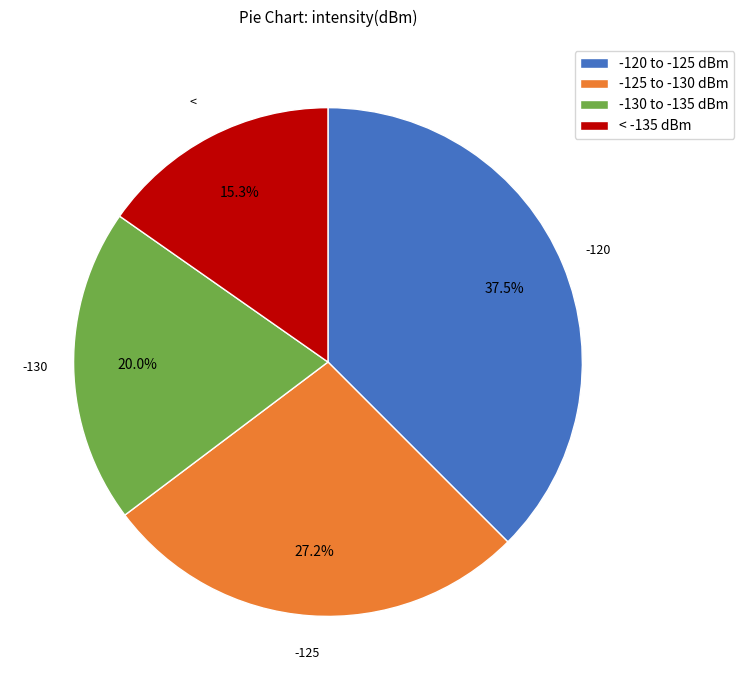

How many slices are in this pie chart?

4